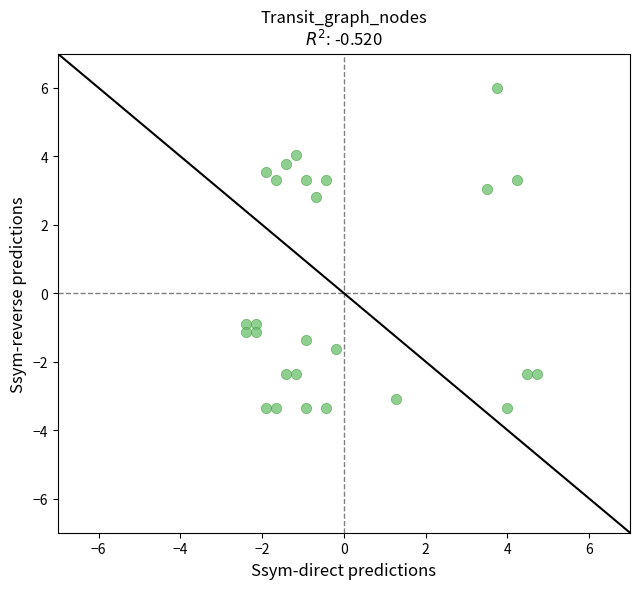

What is the range of Y values (max minus min)?

9.4